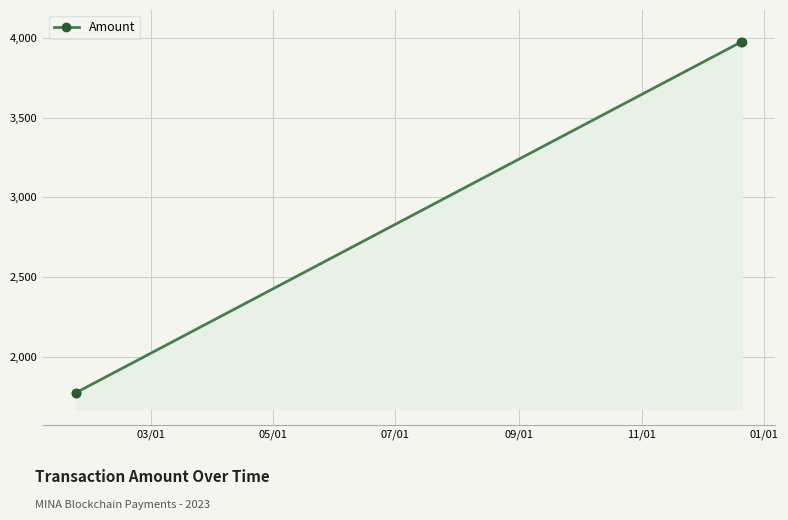

What is the smallest value displayed?

1772.3